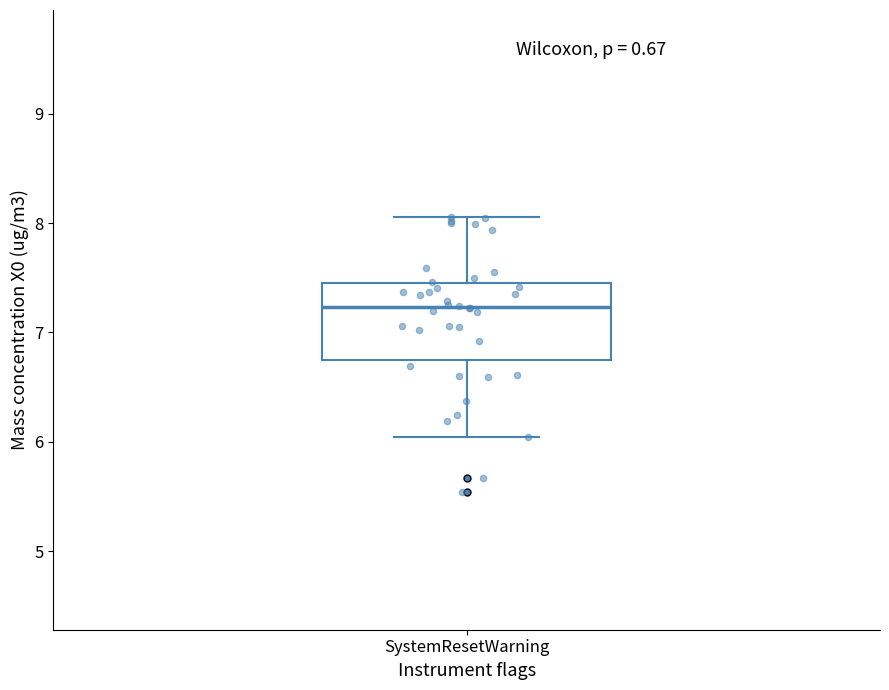

Where is the upper edge of the box for SystemResetWarning on the y-axis? The values are not printed on the chart, so give them approximately, as read against the axis.

7.5